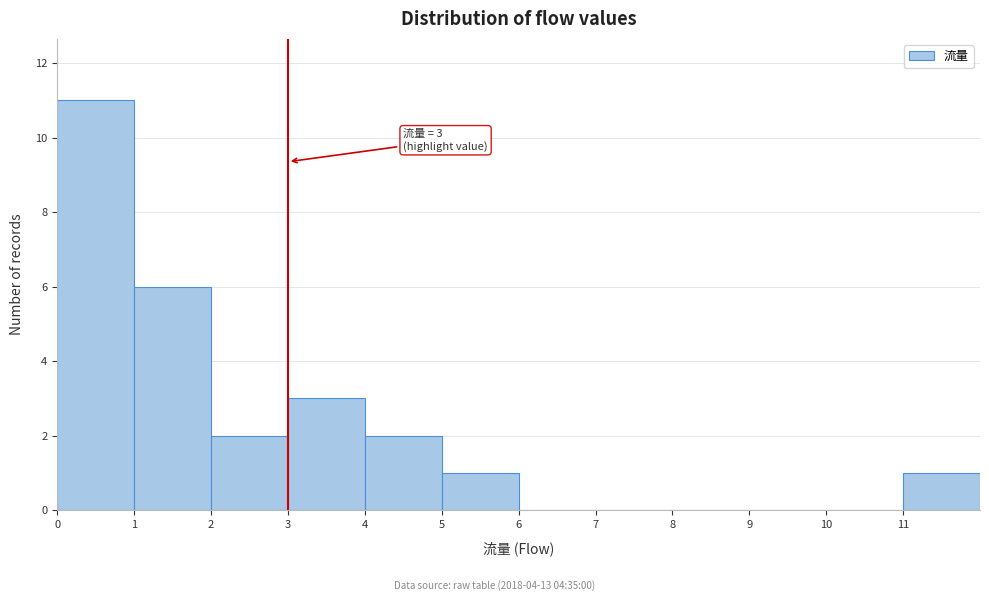

Which range on the x-axis has the tallest bar?

0 to 1